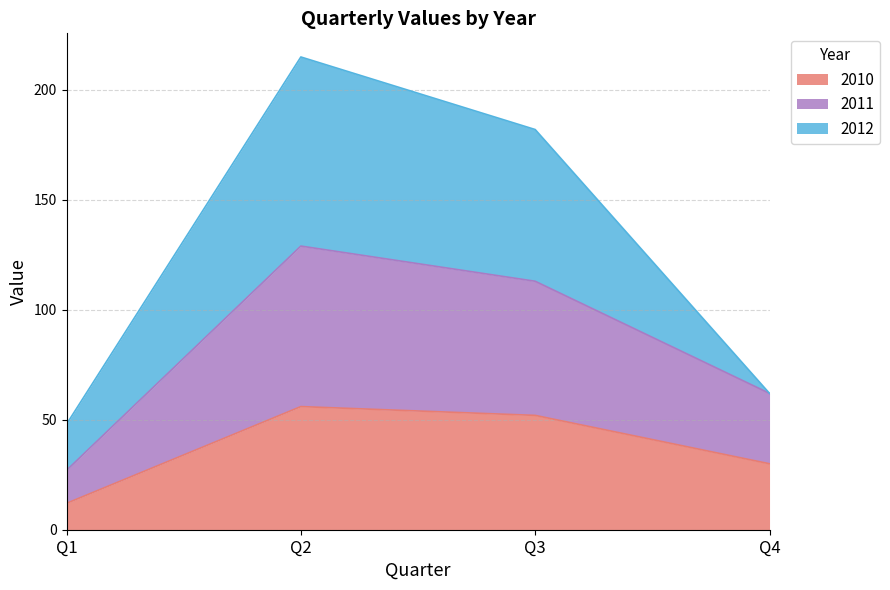

What is the highest value of the 2010 series?

56